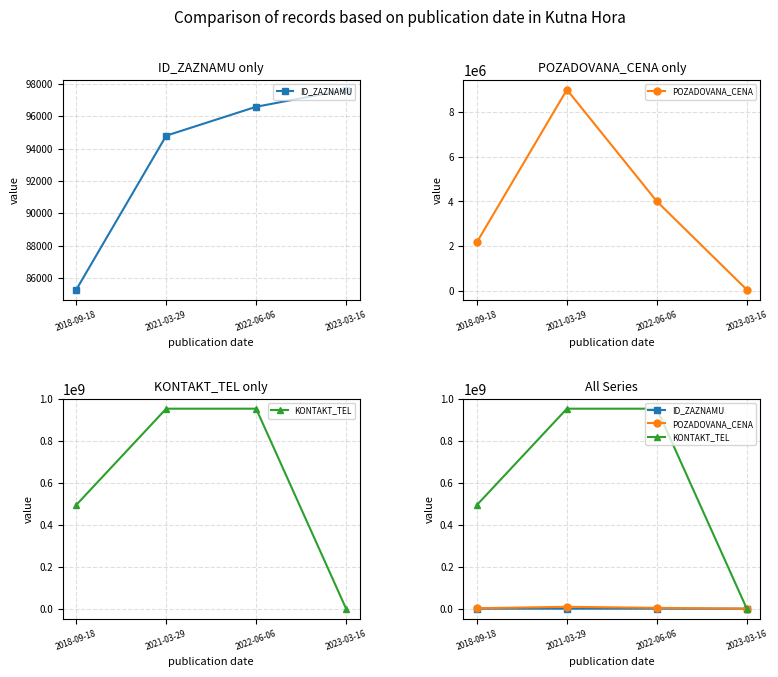

Which series changed the most between 2018-09-18 and 2022-06-06?

KONTAKT_TEL